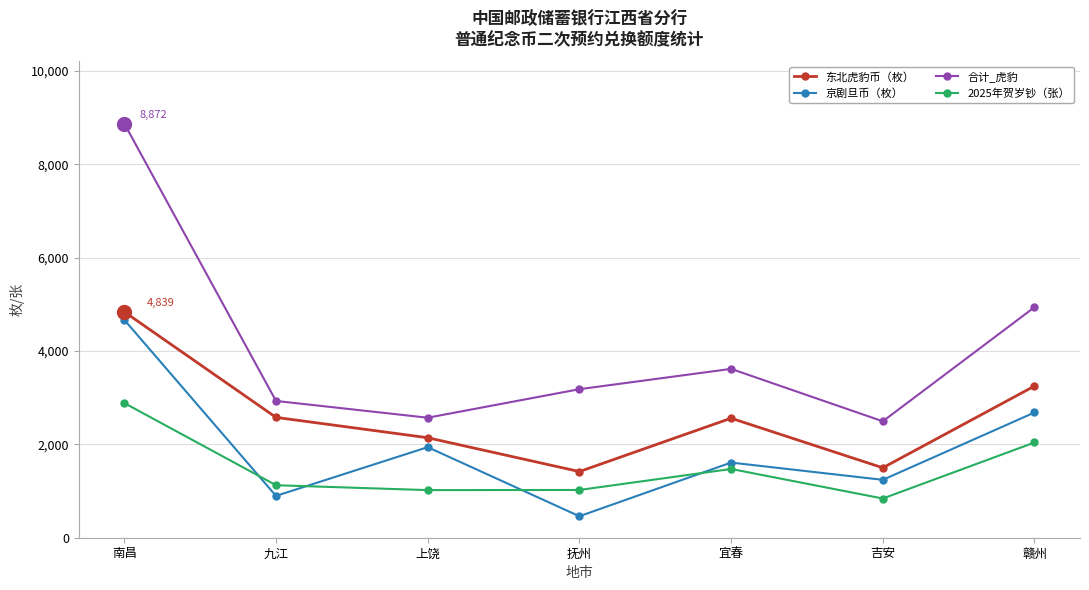

Is the value of 2025年贺岁钞（张） at 九江 greater than the value of 东北虎豹币（枚） at 抚州?

No